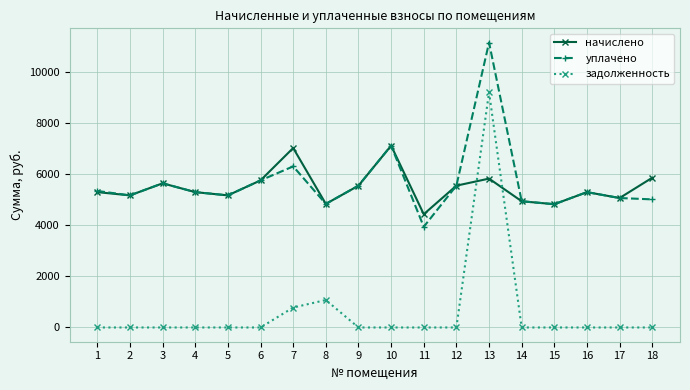

What is the spread (max minus min) of values at 5?

5172.5